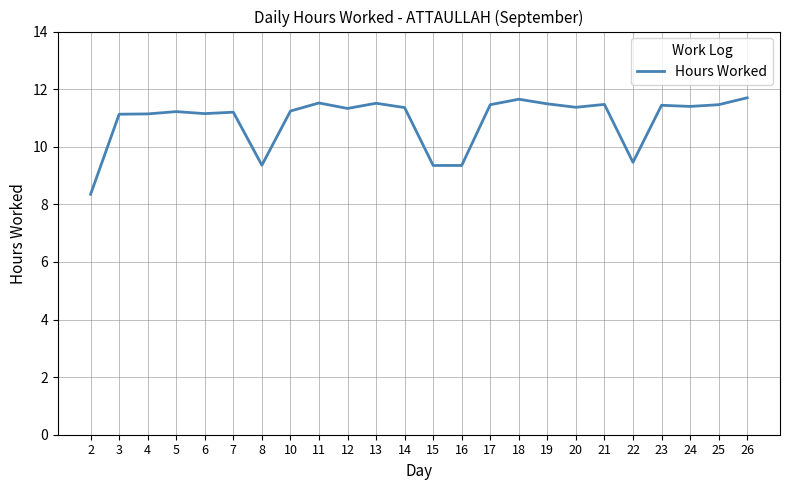

What is the sum of the values at 13 and 2?

19.9